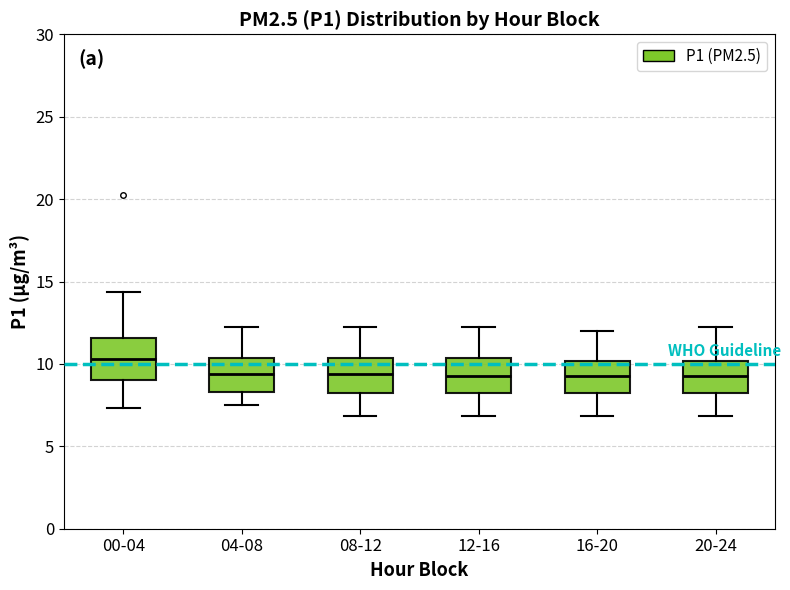

Reading left to right, read every box against the y-axis: the position of its median line, the range the box covers, and the ends of its whiskers. The values are not printed on the chart, so give them approximately, as read against the axis.

00-04: median 10.5, box 9.0 to 11.5, whiskers 7.5 to 14.5
04-08: median 9.5, box 8.5 to 10.5, whiskers 7.5 to 12.5
08-12: median 9.5, box 8.0 to 10.5, whiskers 7.0 to 12.5
12-16: median 9.5, box 8.0 to 10.5, whiskers 7.0 to 12.5
16-20: median 9.5, box 8.0 to 10.0, whiskers 7.0 to 12.0
20-24: median 9.5, box 8.0 to 10.0, whiskers 7.0 to 12.5